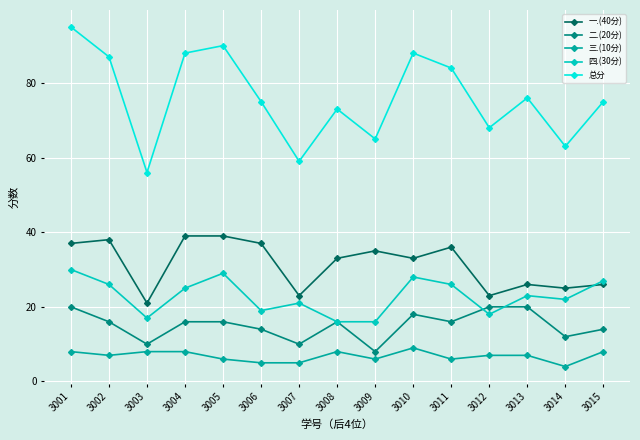

What is the difference between the maximum and minimum values in the 一.(40分) series?

18